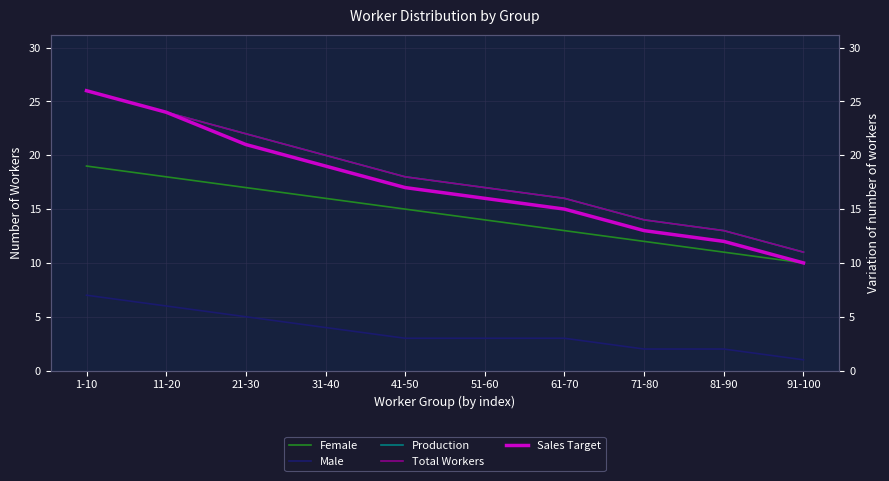

What is the sum of the Male values at 91-100 and 41-50?

4